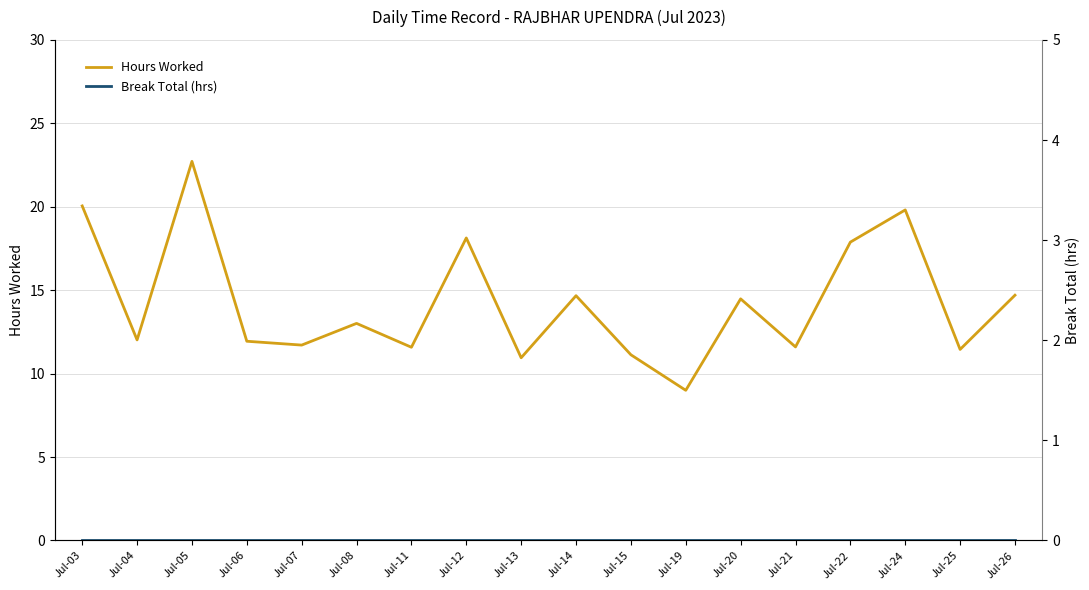

True or false: Hours Worked and Break Total (hrs) intersect in this chart.

False